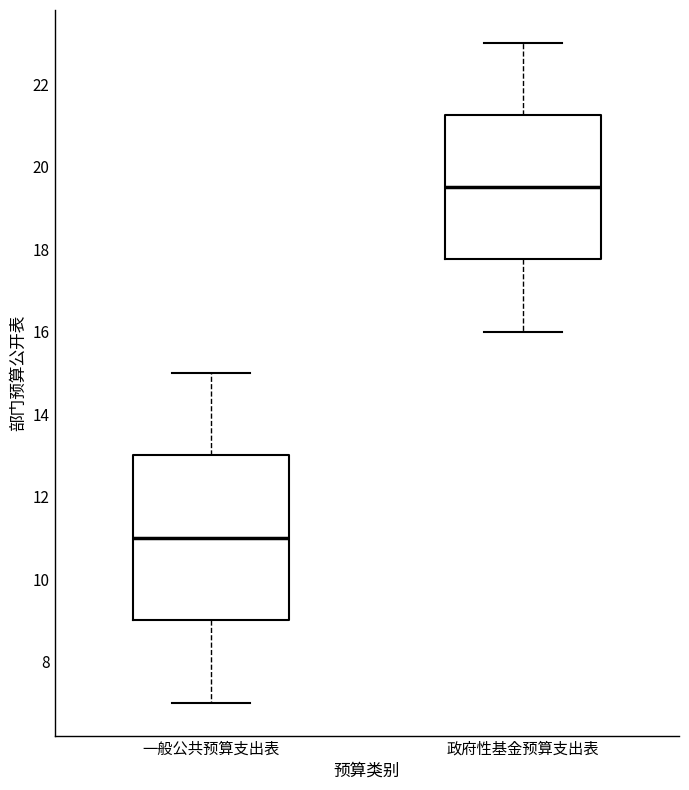

Which box's median line is the lowest?

一般公共预算支出表